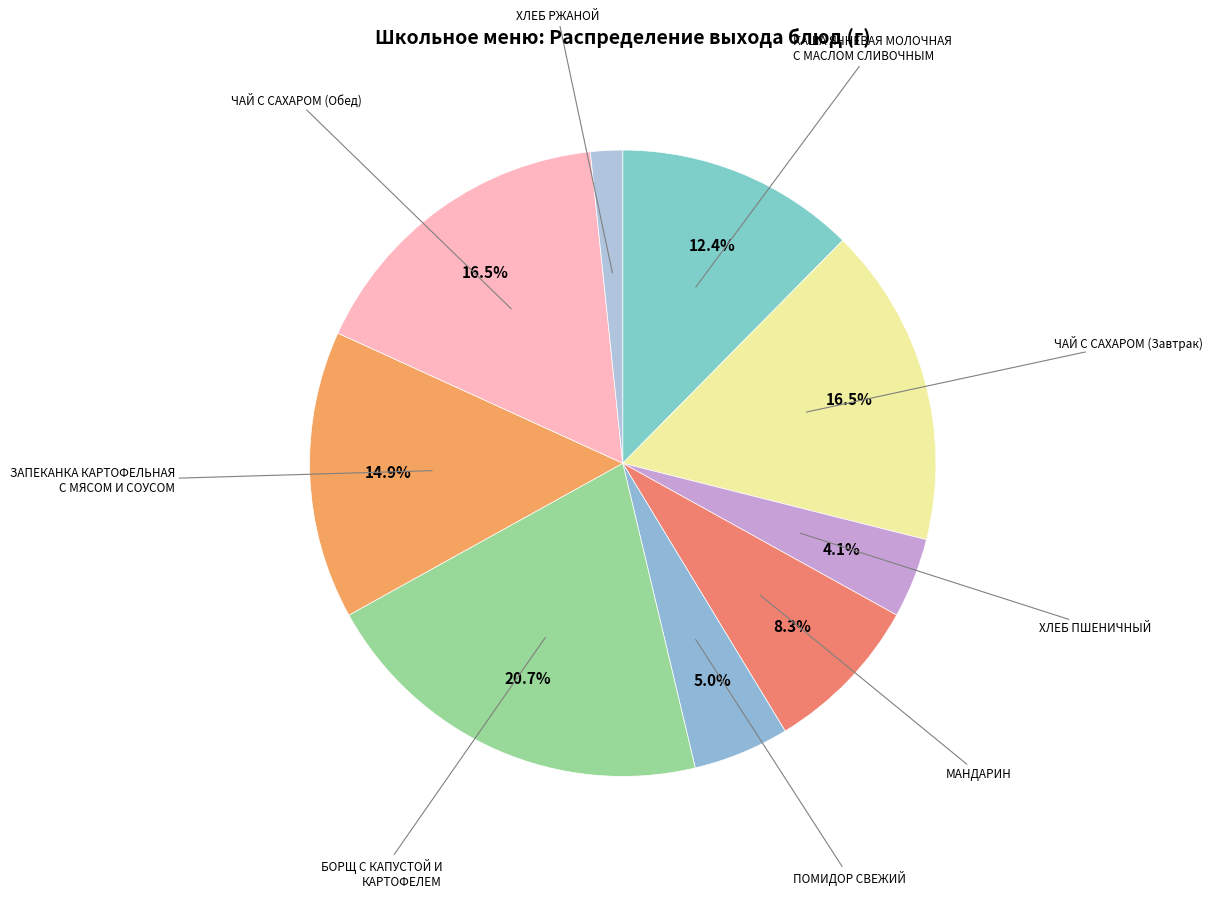

Between КАША ЯЧНЕВАЯ МОЛОЧНАЯ С МАСЛОМ СЛИВОЧНЫМ and ПОМИДОР СВЕЖИЙ, which is larger?

КАША ЯЧНЕВАЯ МОЛОЧНАЯ С МАСЛОМ СЛИВОЧНЫМ